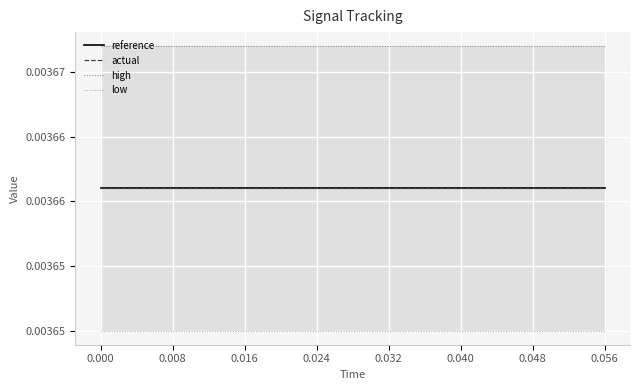

Rank the series by their maximum value, from lowest to highest.

low, reference, actual, high